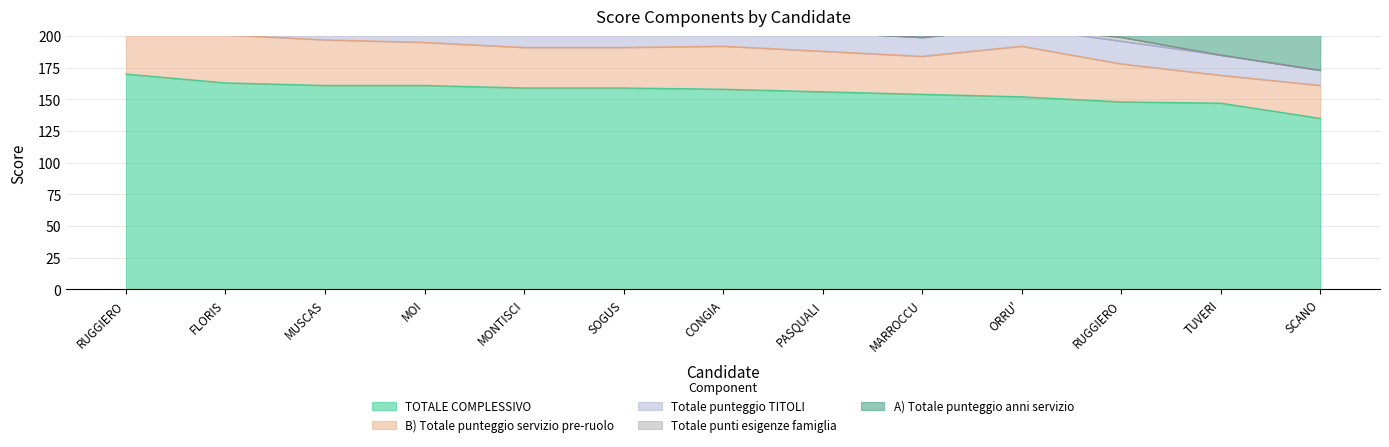

What is the spread (max minus min) of values at ORRU' Maria Paola?

152